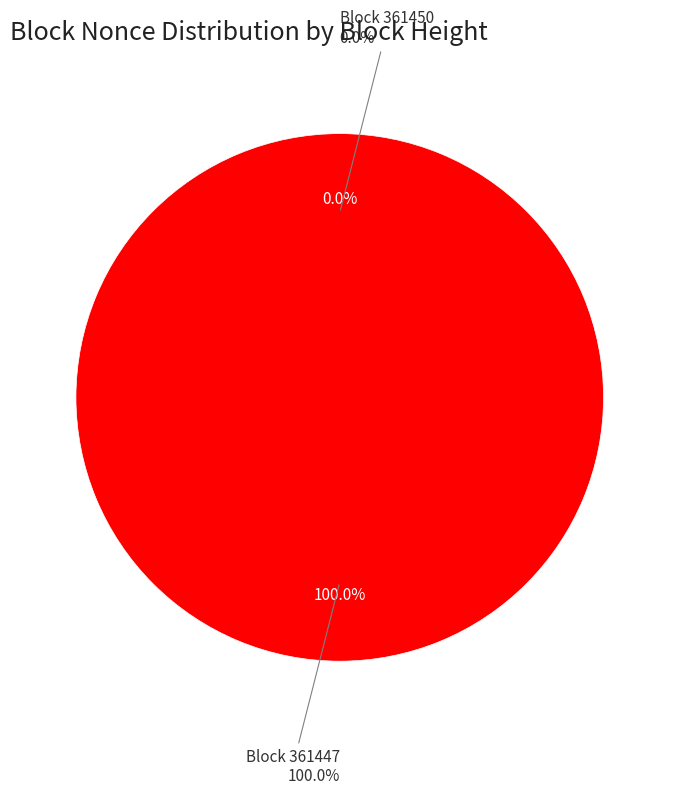

Is it true that 361450 is 1% of the pie?

False